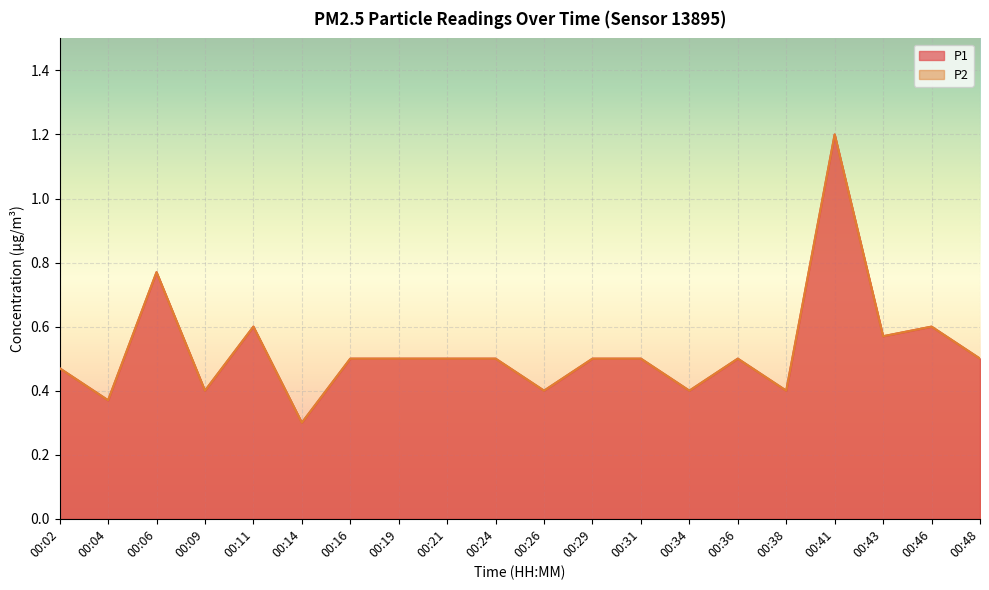

Is the value of P2 at 00:26 greater than the value of P1 at 00:04?

Yes